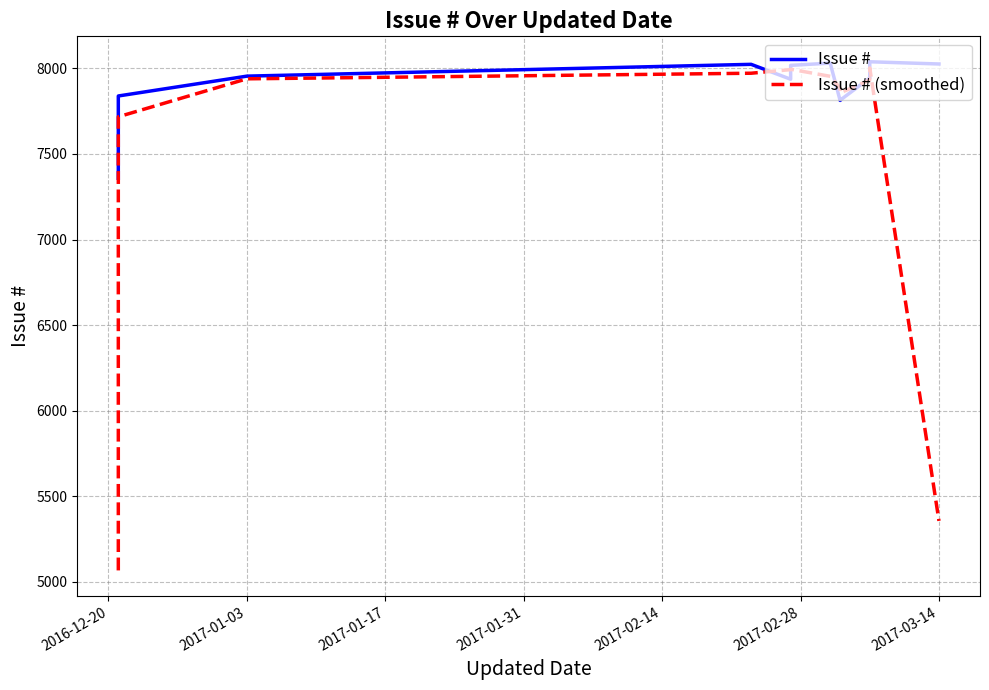

How many values in the Issue # series exceed 7955?

5